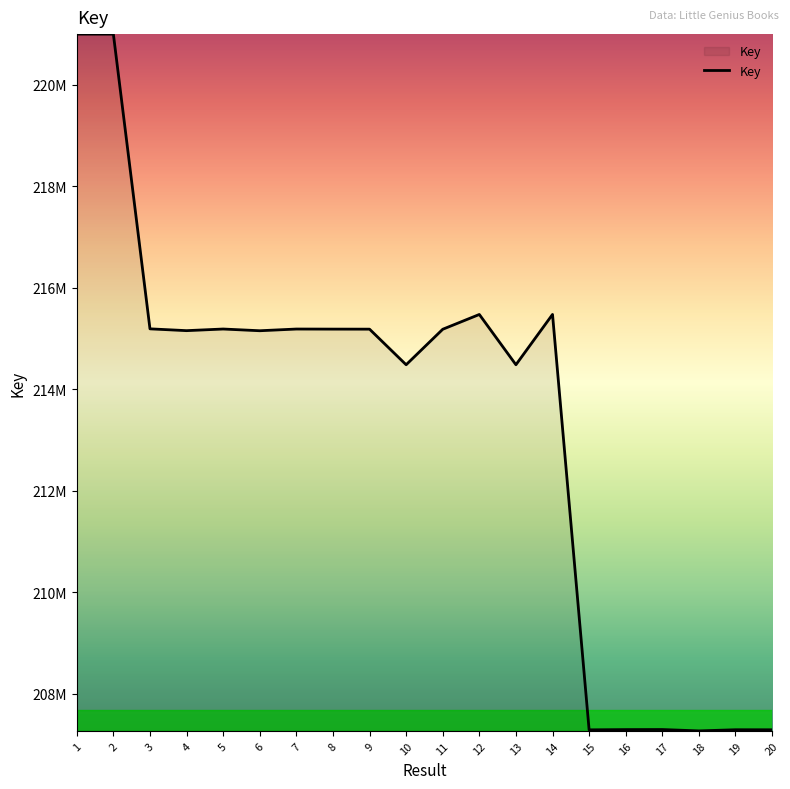

Is this an area chart (filled region under the line)?

Yes